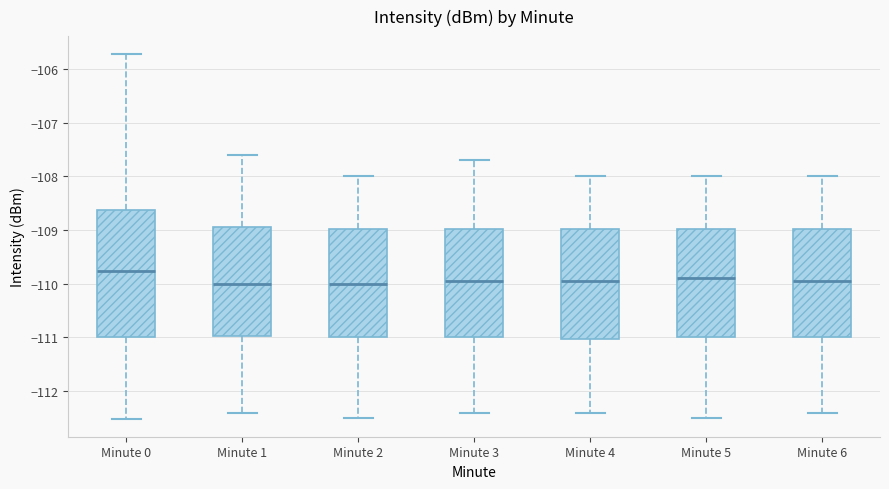

Reading left to right, transcribe this box plot: for each box, give where its median line is, the range the box spans, and where its two whiskers end, as read against the y-axis. The values are not printed on the chart, so give them approximately, as read against the axis.

Minute 0: median -109.8, box -111.0 to -108.6, whiskers -112.5 to -105.7
Minute 1: median -110.0, box -111.0 to -108.9, whiskers -112.4 to -107.6
Minute 2: median -110.0, box -111.0 to -109.0, whiskers -112.5 to -108.0
Minute 3: median -109.9, box -111.0 to -109.0, whiskers -112.4 to -107.7
Minute 4: median -109.9, box -111.0 to -109.0, whiskers -112.4 to -108.0
Minute 5: median -109.9, box -111.0 to -109.0, whiskers -112.5 to -108.0
Minute 6: median -109.9, box -111.0 to -109.0, whiskers -112.4 to -108.0